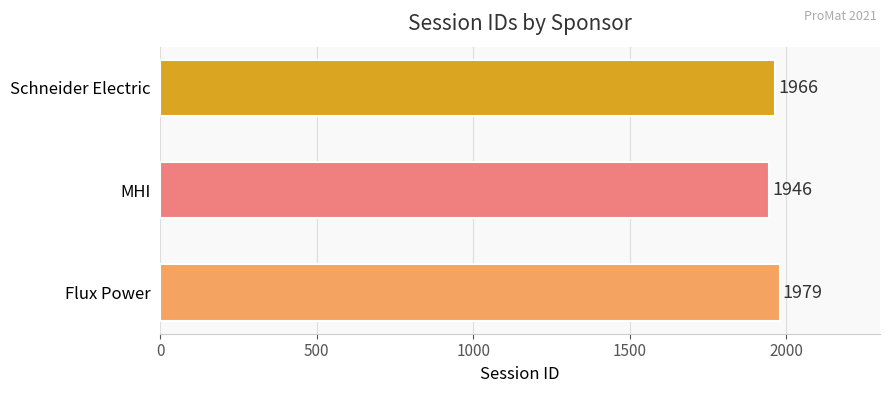

What is the difference between the second highest and minimum values?

20